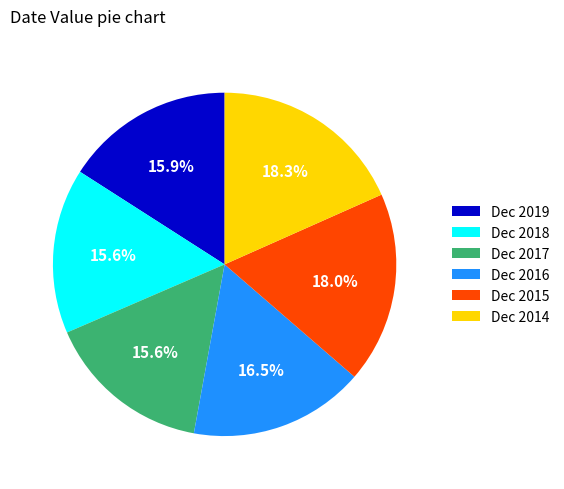

Combined, do Dec 2019 and Dec 2015 account for over 50%?

No